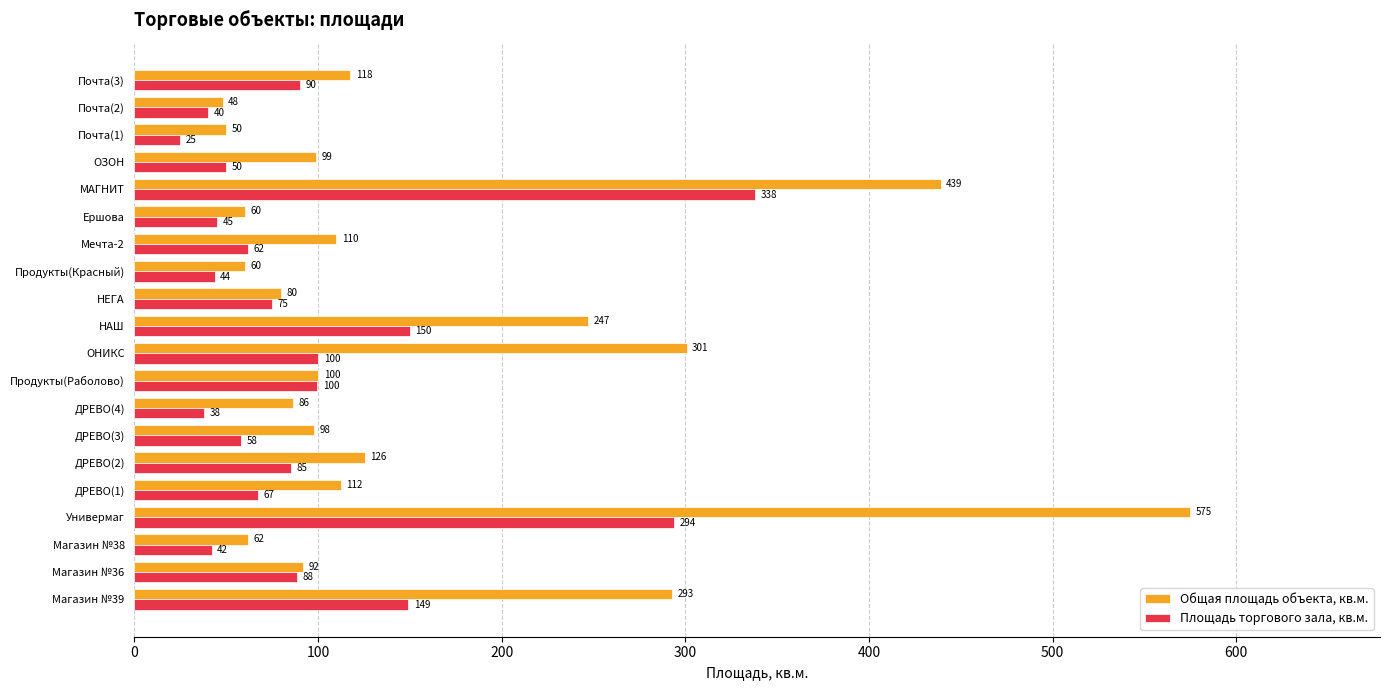

What is the average value of the Площадь торгового зала, кв.м. series?

97.0